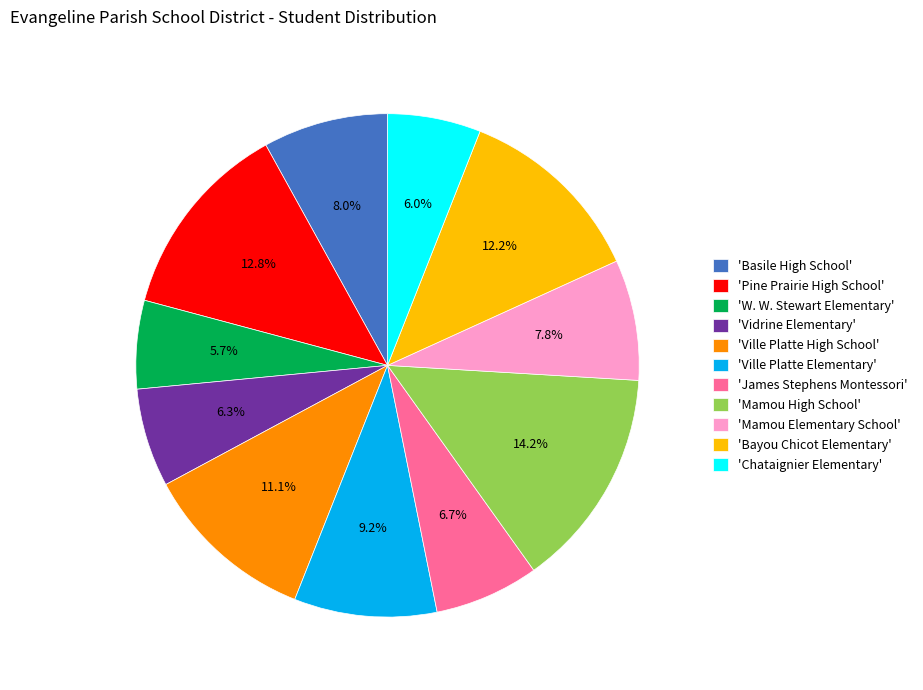

Is there a majority slice in this chart?

No